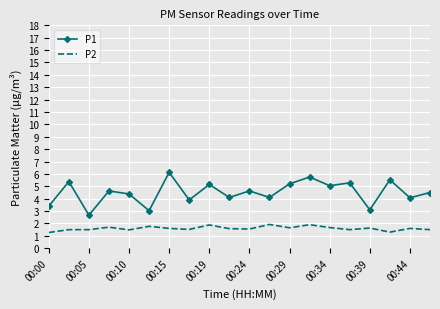

What is the smallest value displayed?

1.3